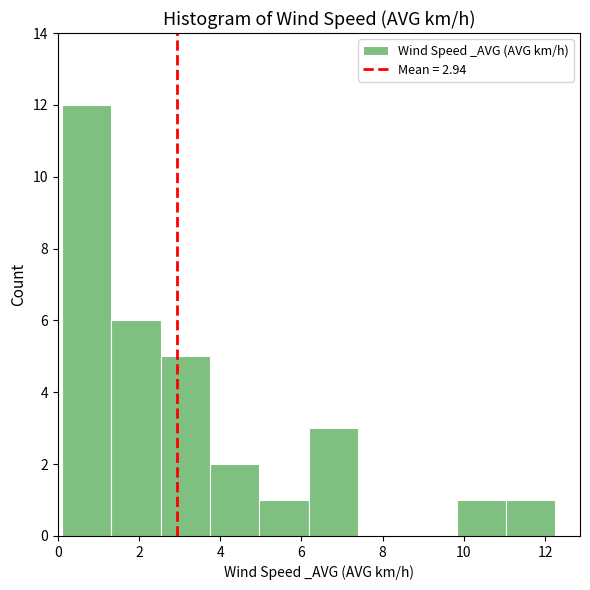

How tall is the bar that spans 2.6 to 3.8 on the x-axis? Neither the bar edges nor the heights are printed on the chart, so give them approximately, as read against the axes.

5